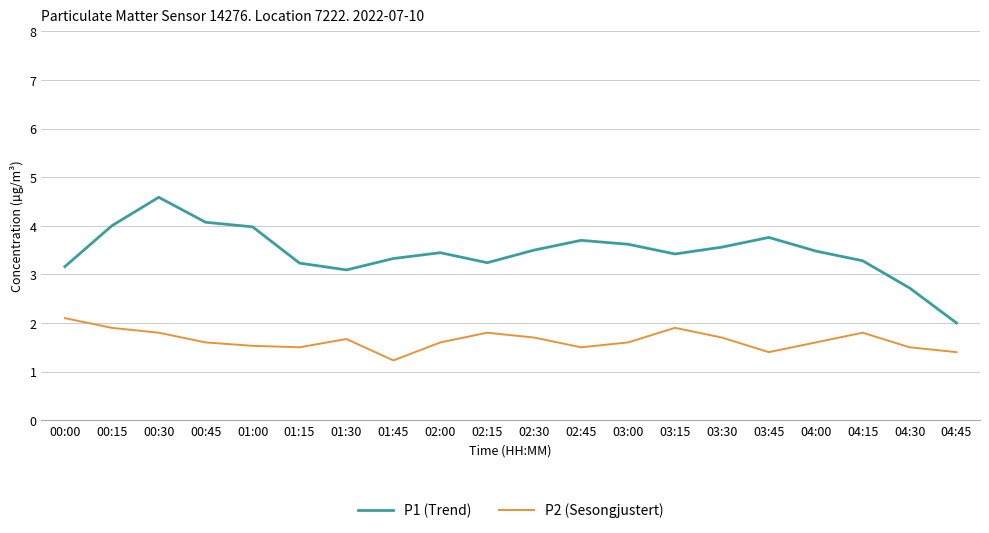

Rank the series at 04:30 from highest to lowest value.

P1 (Trend), P2 (Sesongjustert)